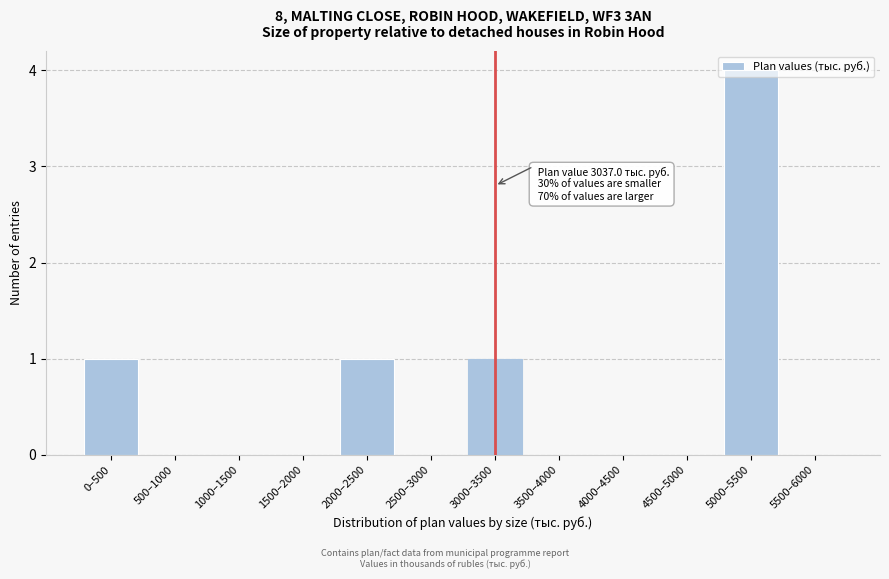

The value at 1000–1500 is 2. True or false?

False